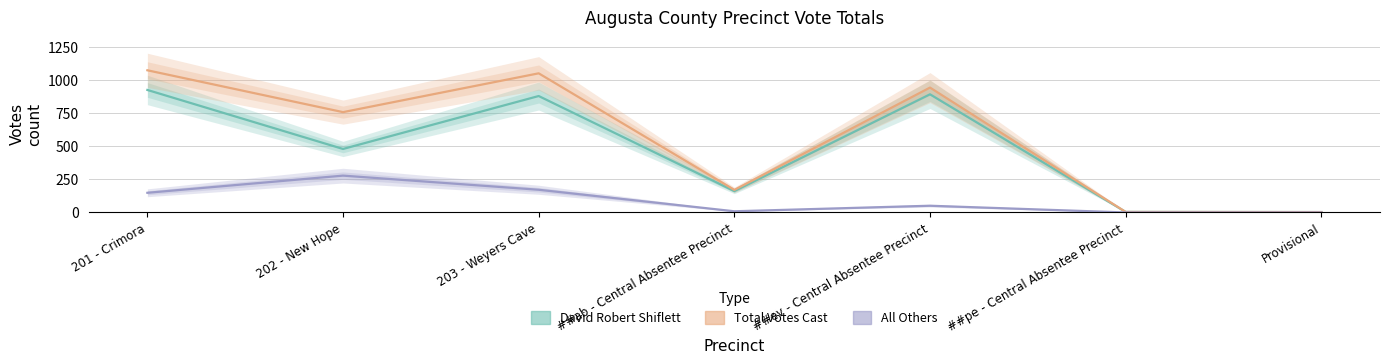

At which label is David Robert Shiflett closest to 465?

202 - New Hope